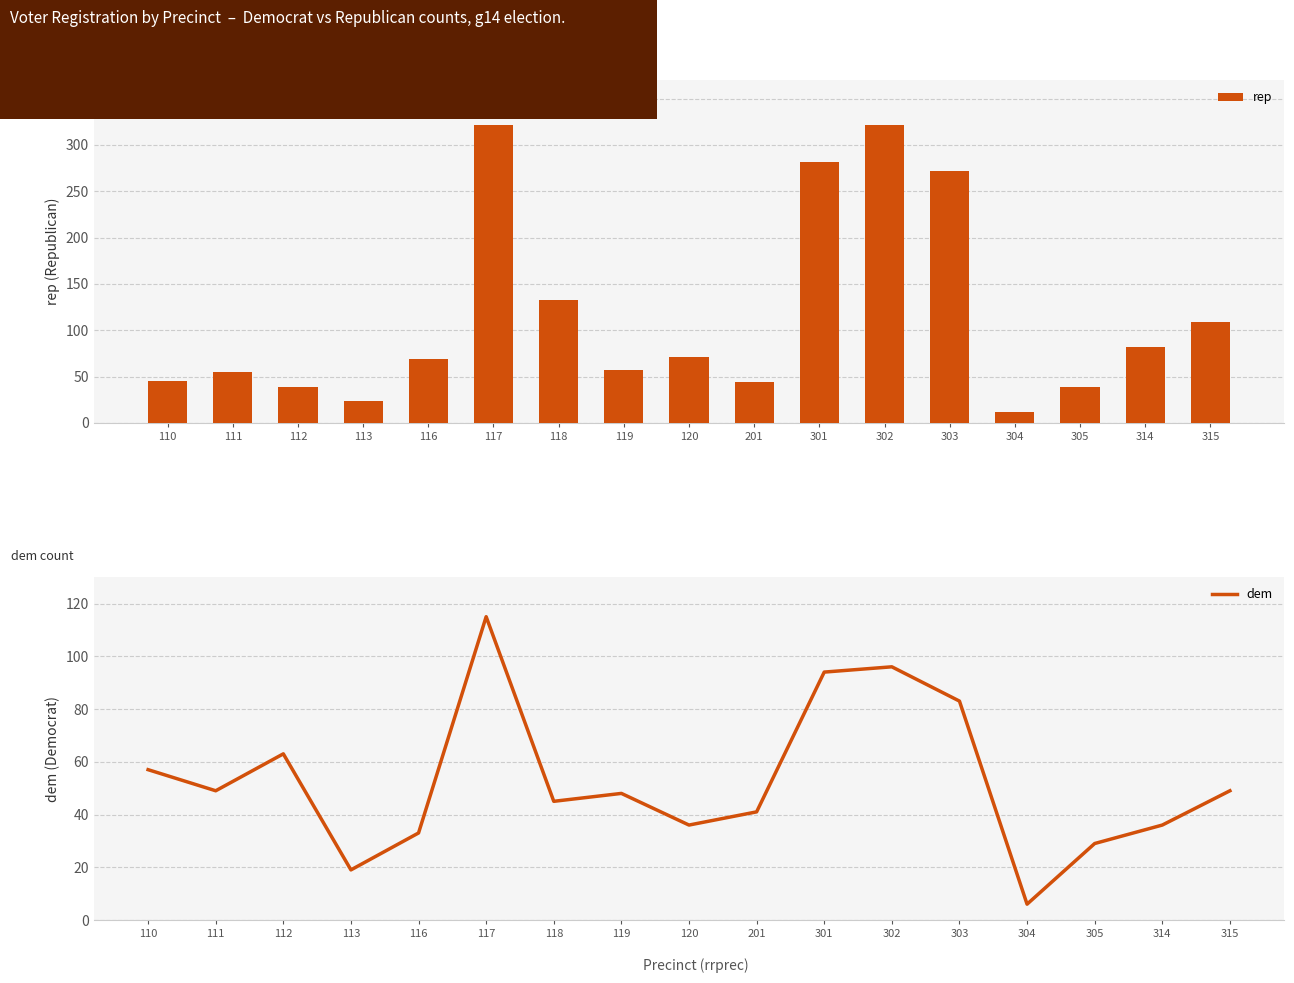

What is the difference between the dem values at 113 and 303?

64